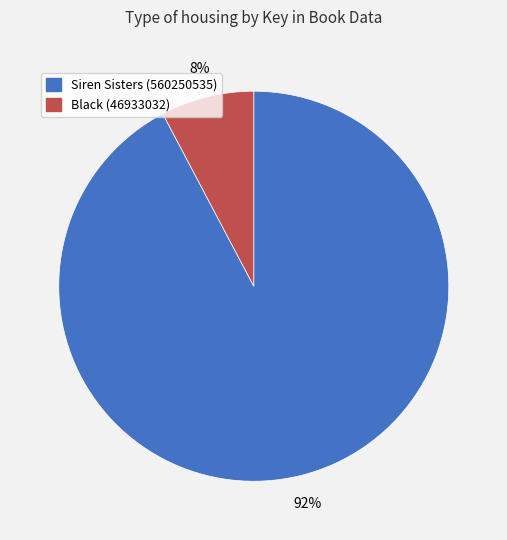

Which slice represents more than half of the pie?

Siren Sisters (560250535)